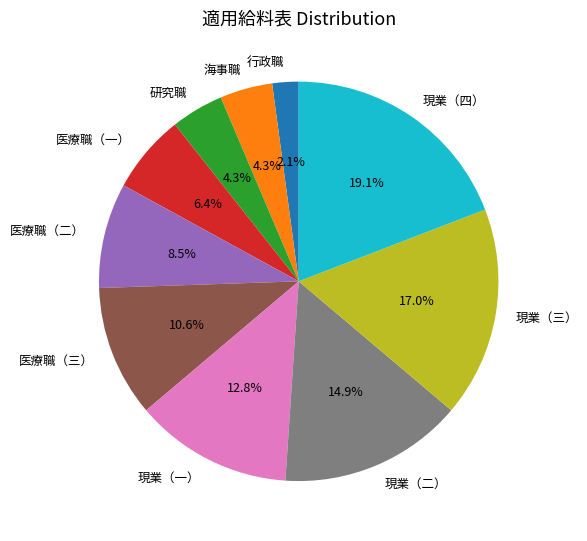

Which slice is the smallest?

行政職